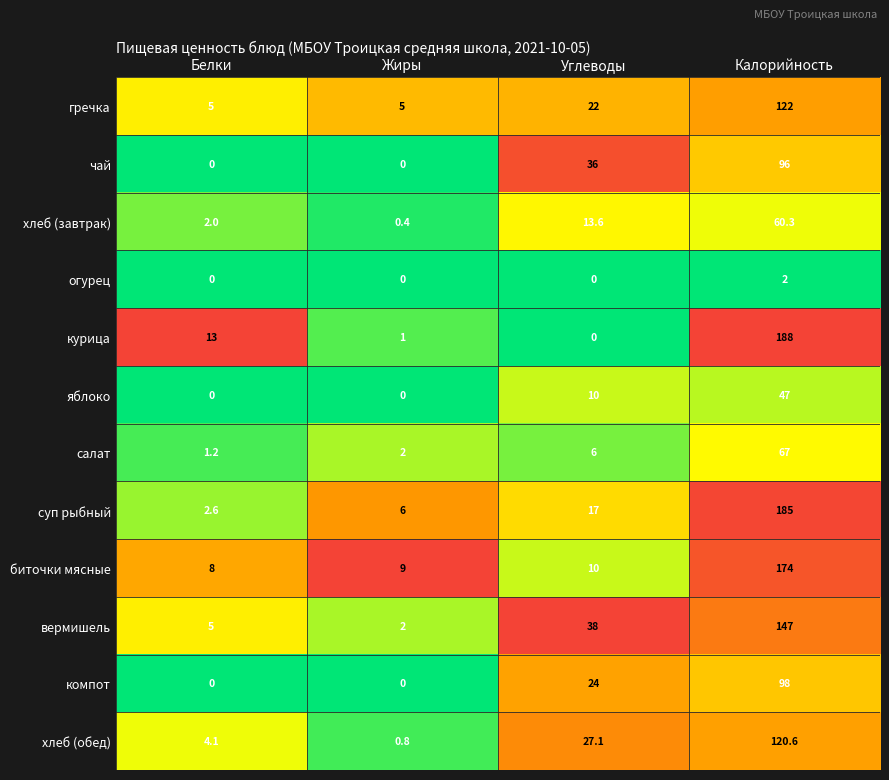

At which category is the sum across all series the highest?

Калорийность